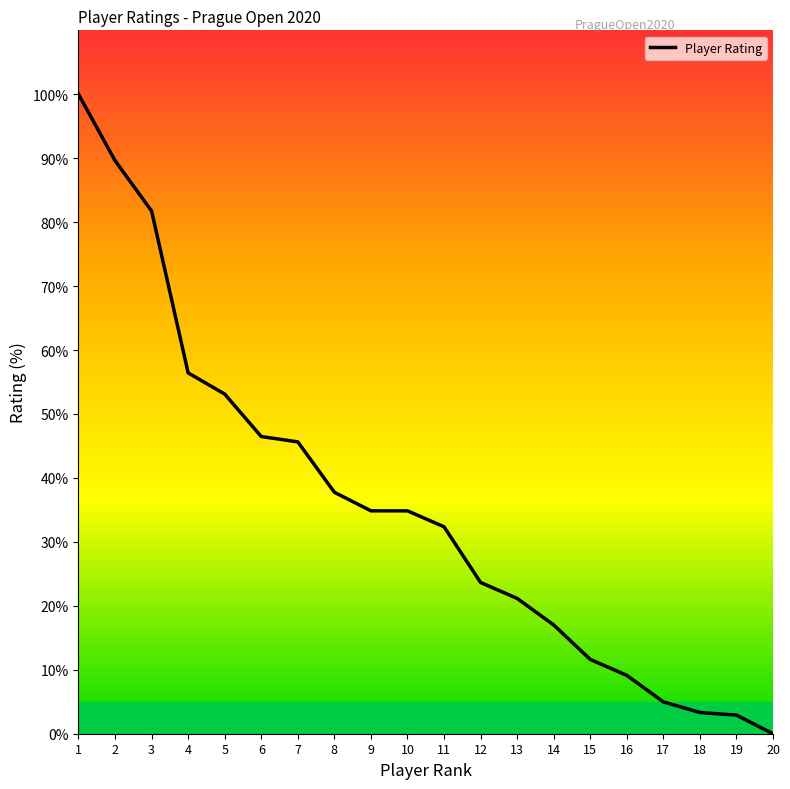

What is the change in value from 6 to 15?

-34.9